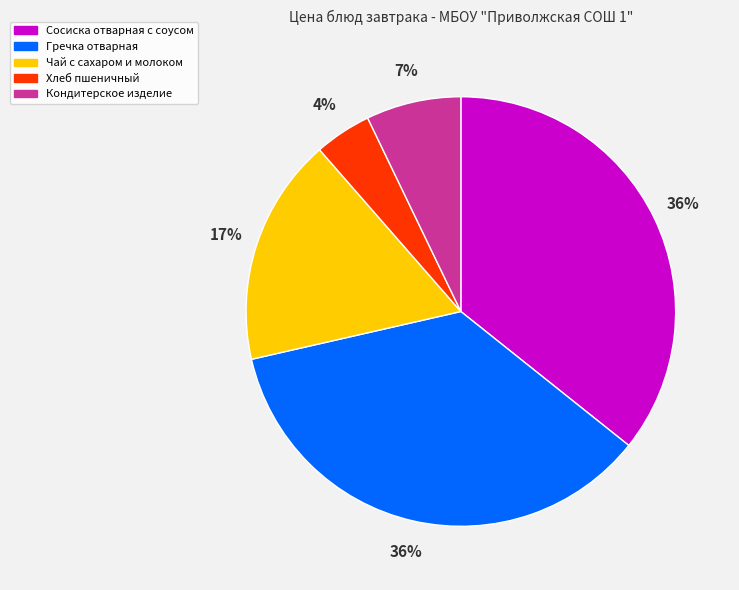

Combined, do Кондитерское изделие and Сосиска отварная с соусом account for over 50%?

No